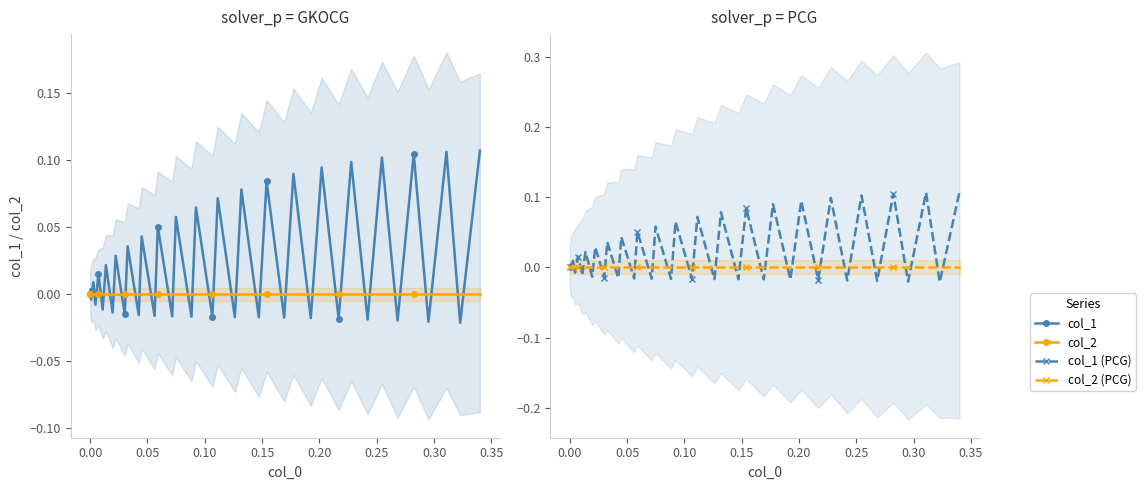

Is it true that col_1 equals -0.0 at 0.15?

True